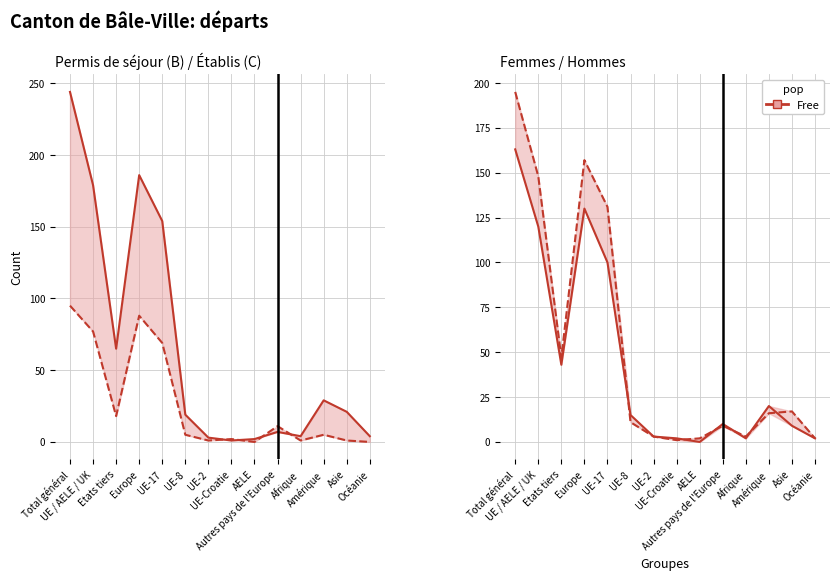

How many interior local peaks does the Hommes series have?

3